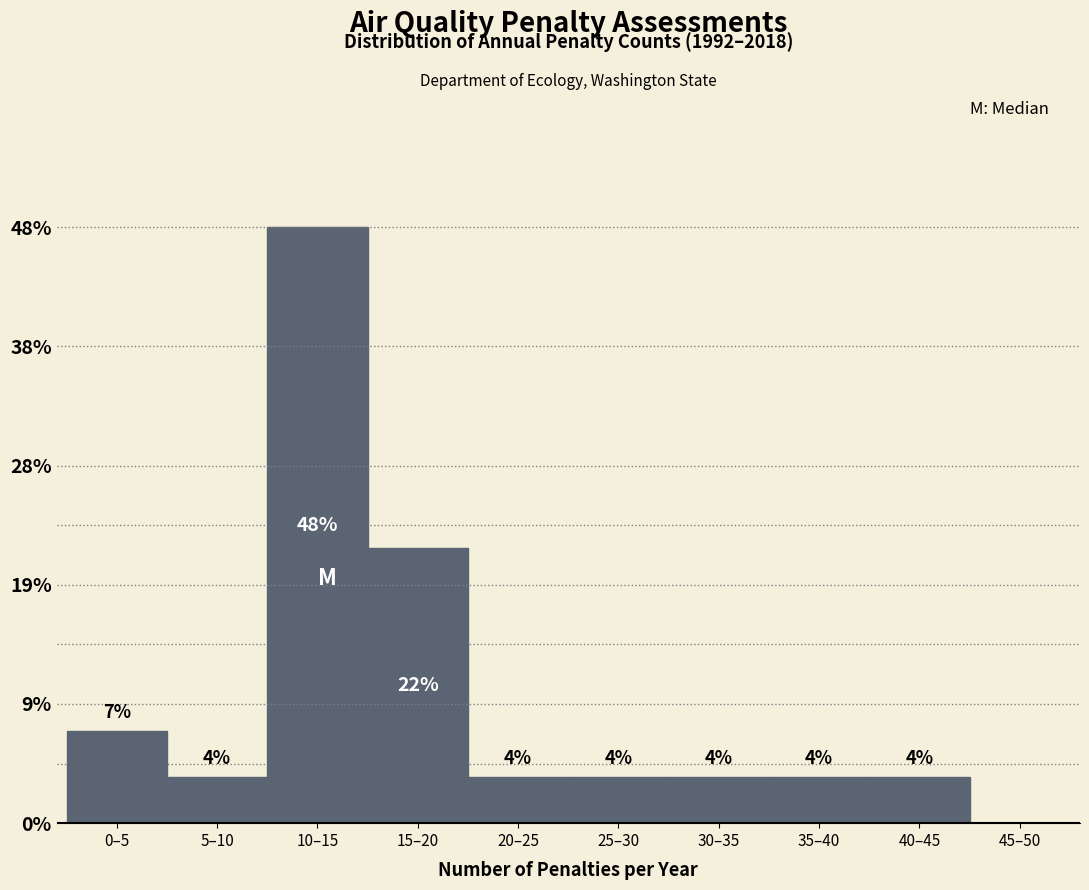

Are the bars horizontal?

No